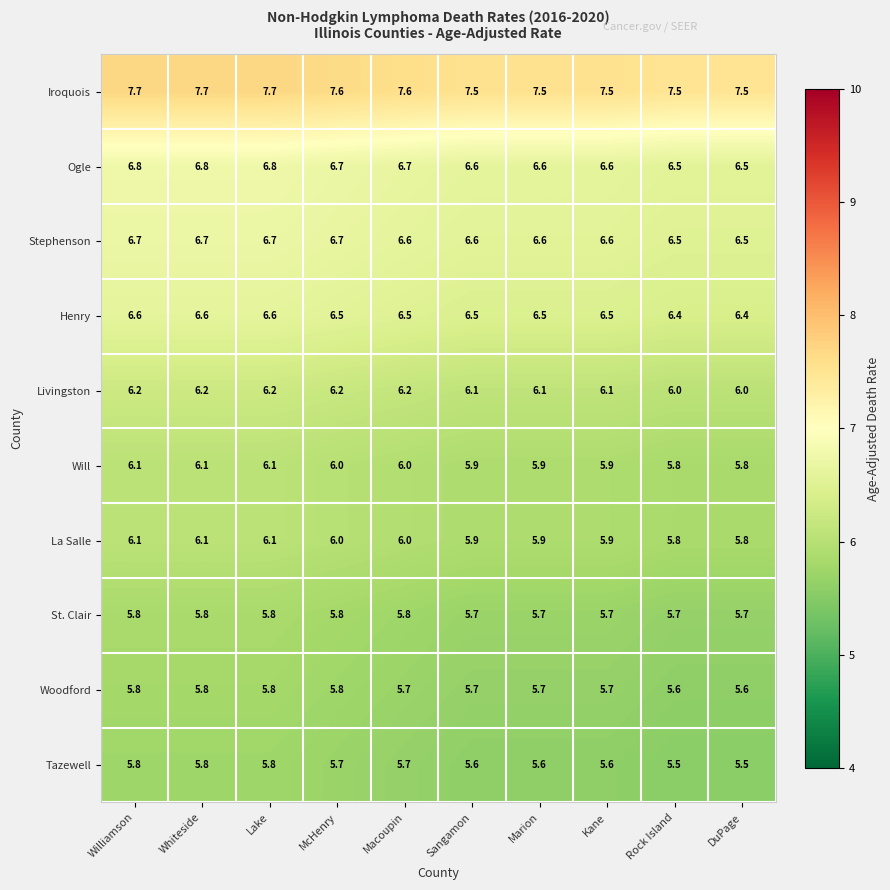

What is the sum of the St. Clair values at Whiteside and Marion?

11.5